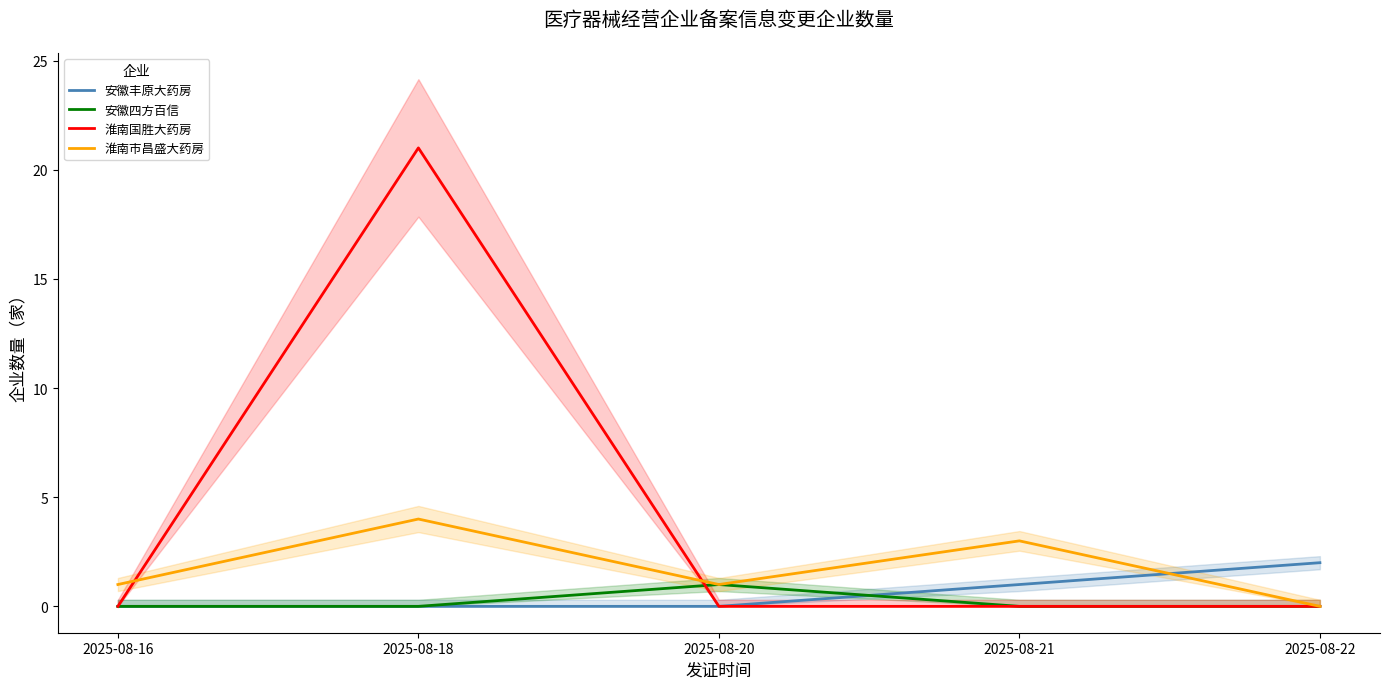

At which label is 安徽丰原大药房 closest to 1?

2025-08-21